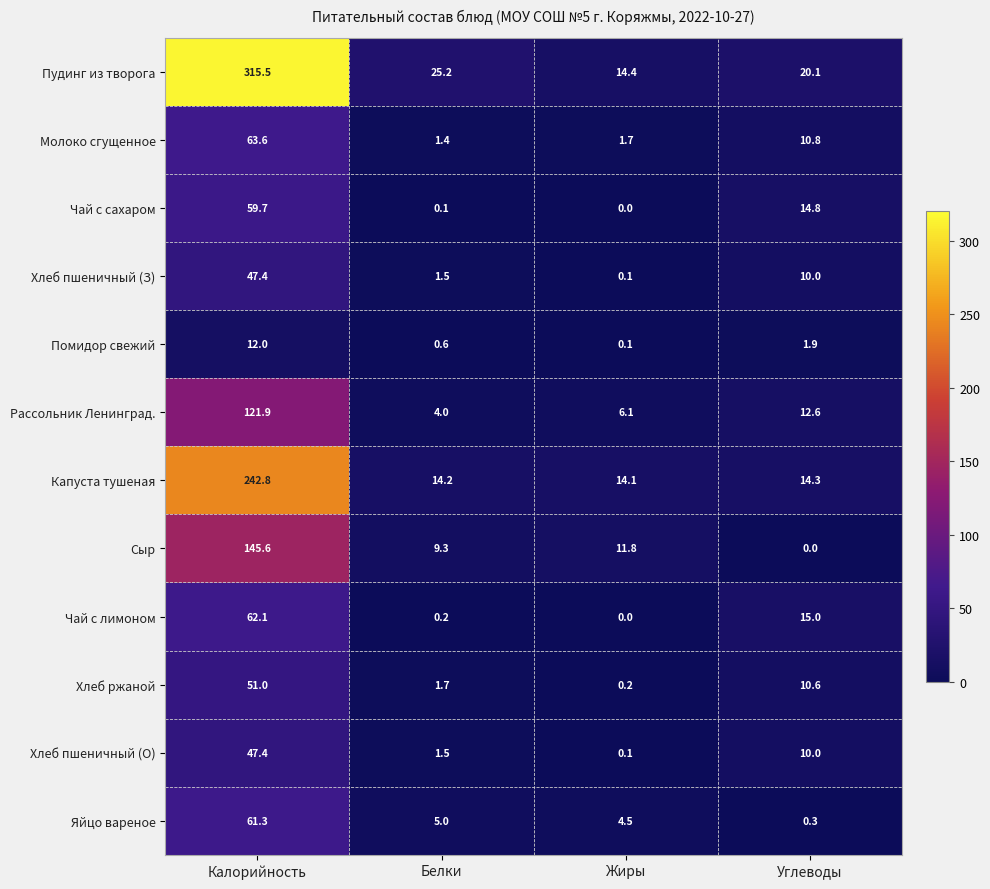

At which category does the chart reach its peak across all series?

Калорийность